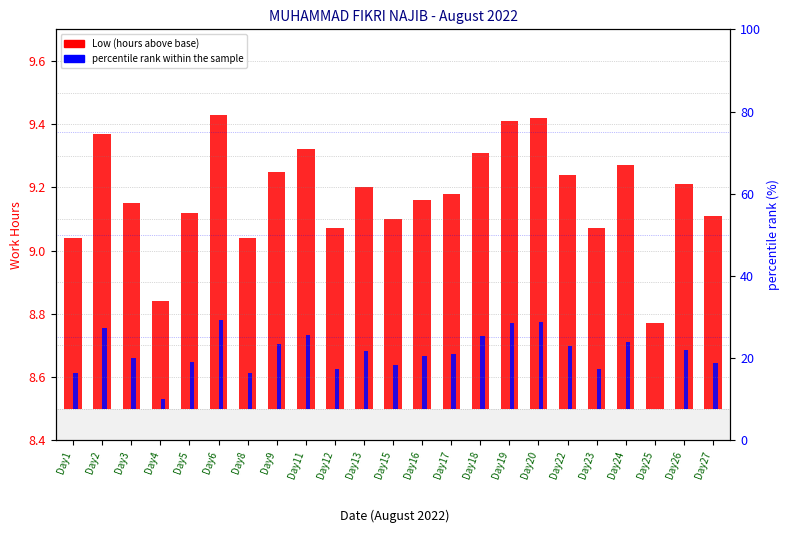

Count the percentile rank within the sample values in the range 0 to 1.

23